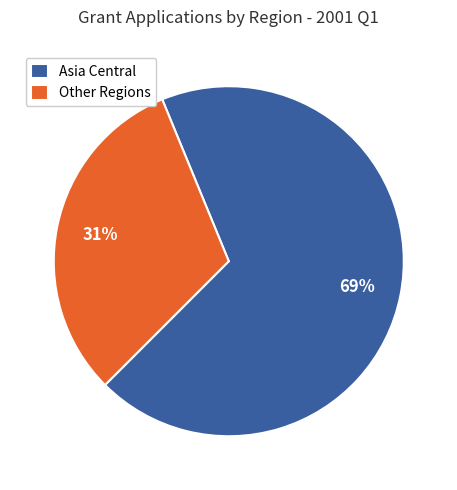

Is the sum of Asia Central and Other Regions greater than half?

Yes